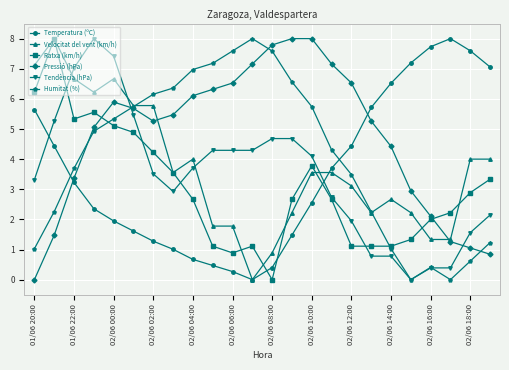

How many intersections are there between Humitat (%) and Temperatura (ºC)?

2